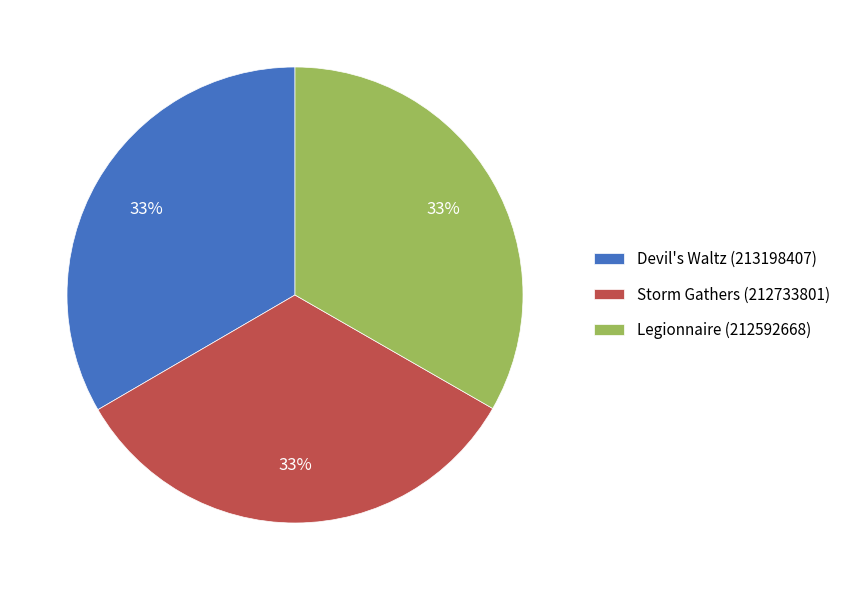

Count the number of slices in the pie.

3